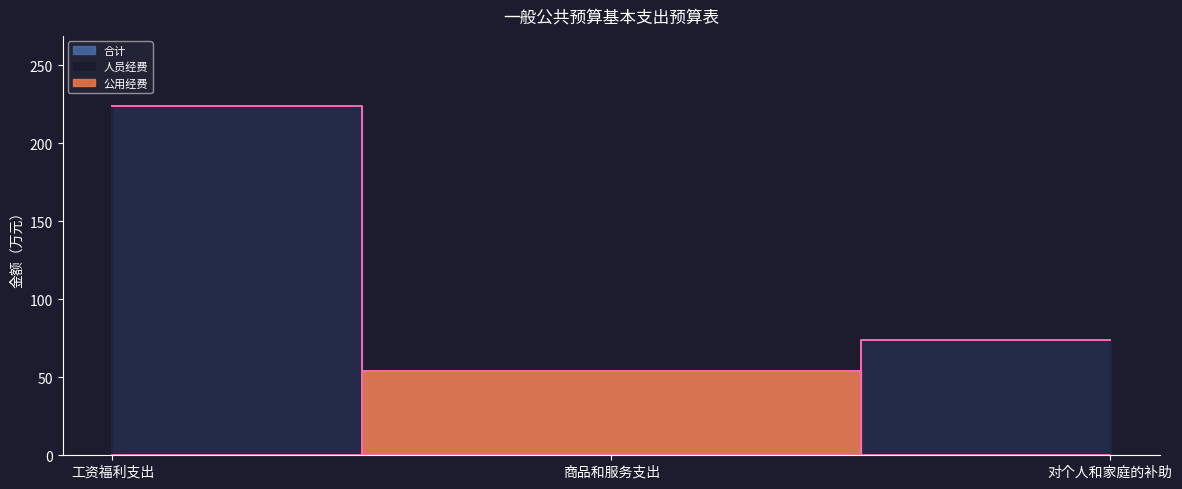

Which series changed the most between 商品和服务支出 and 对个人和家庭的补助?

人员经费